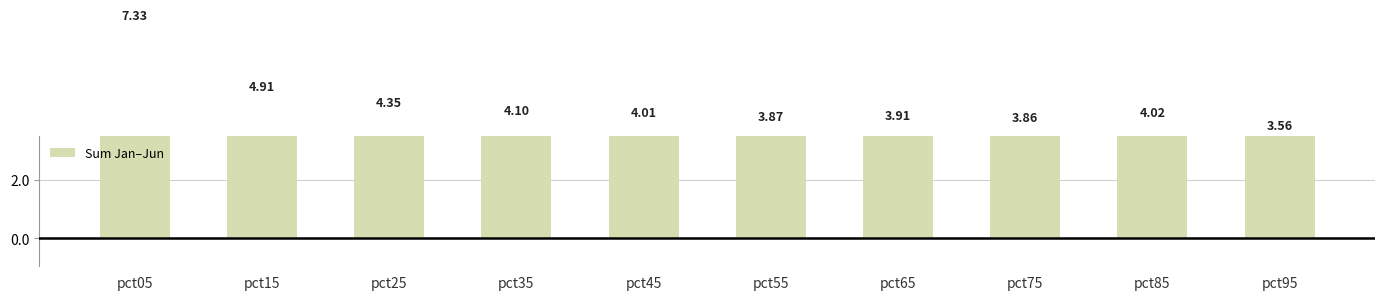

True or false: the data shows 4.4 at pct25.

True